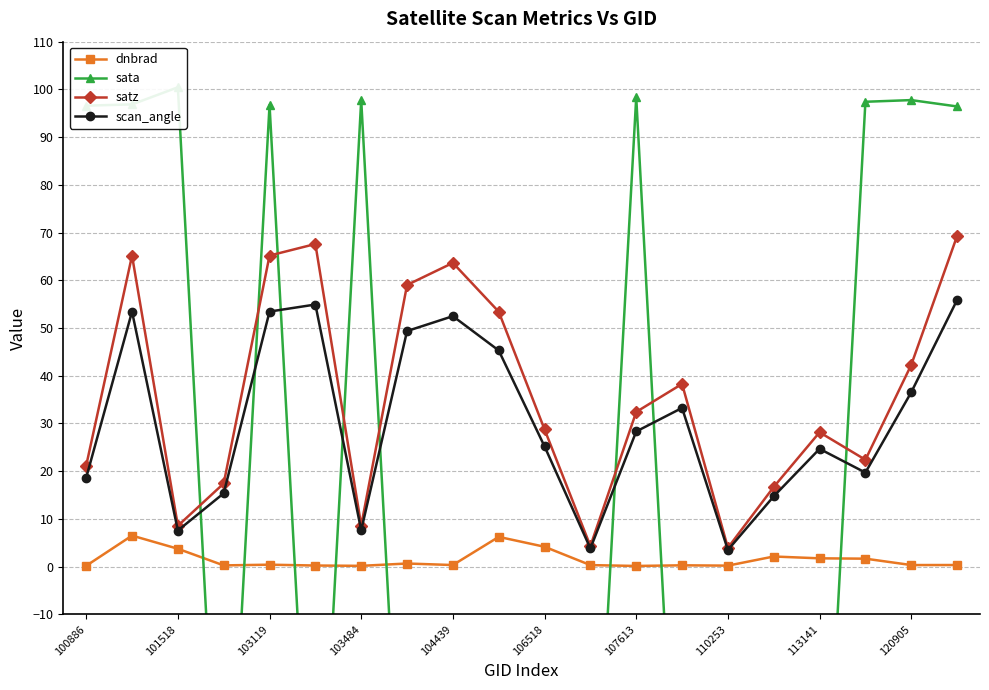

True or false: dnbrad and scan_angle cross at least once.

False